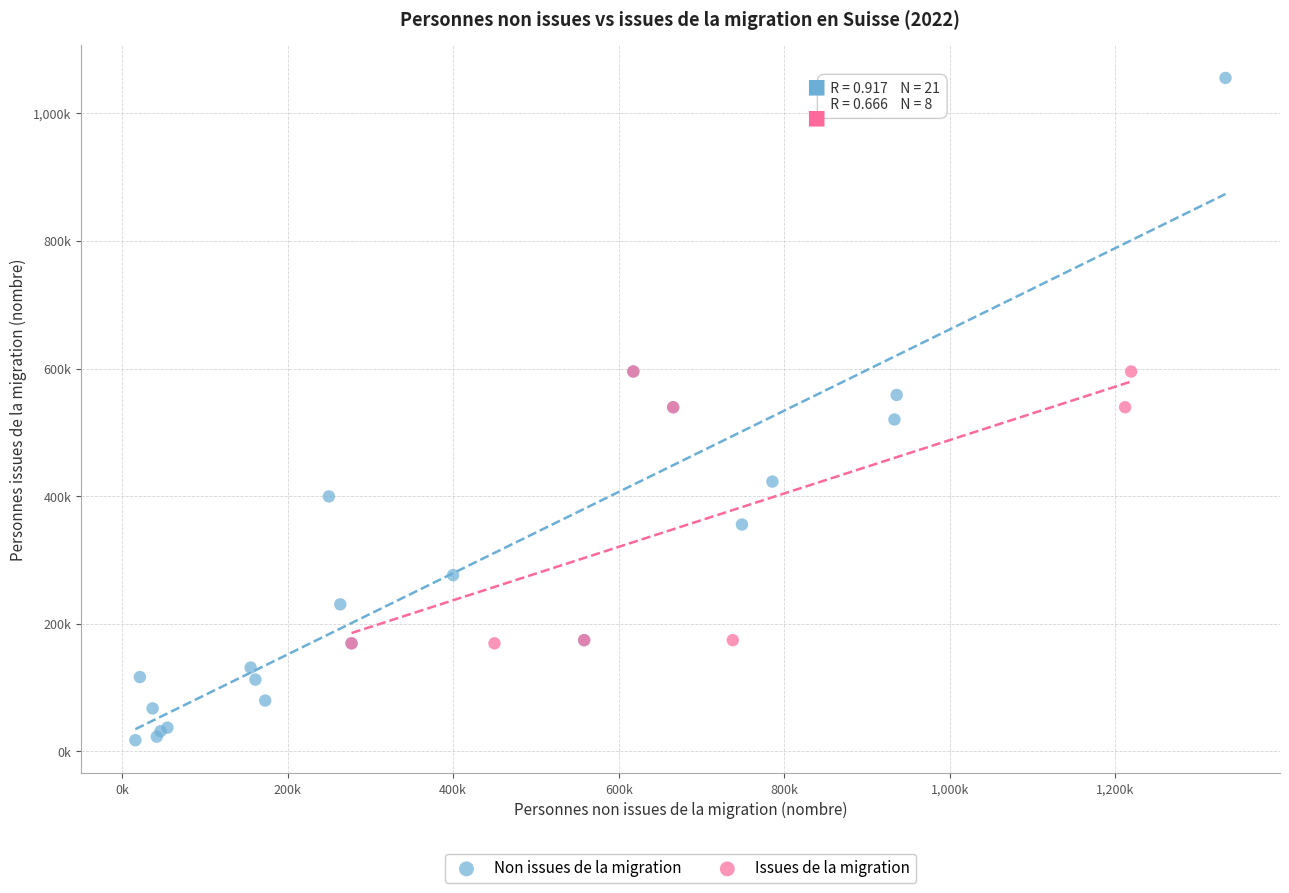

What are all the series names shown in the legend?

Non issues de la migration, Issues de la migration